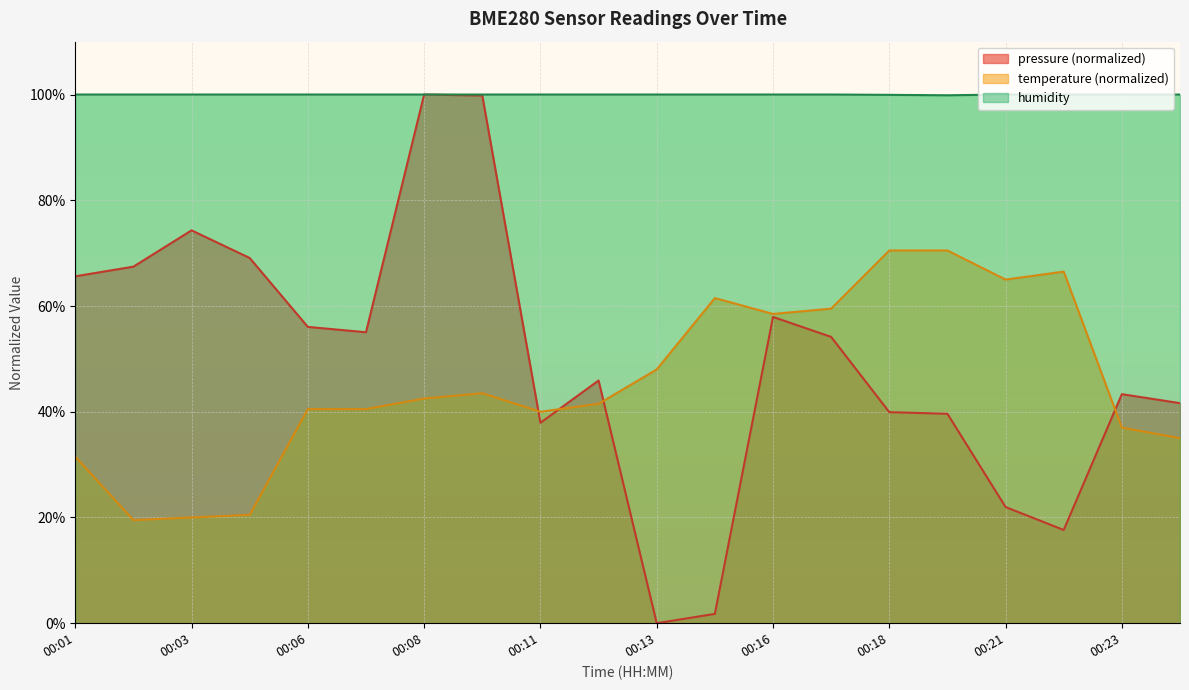

Which series has the widest spread of values?

pressure (normalized)